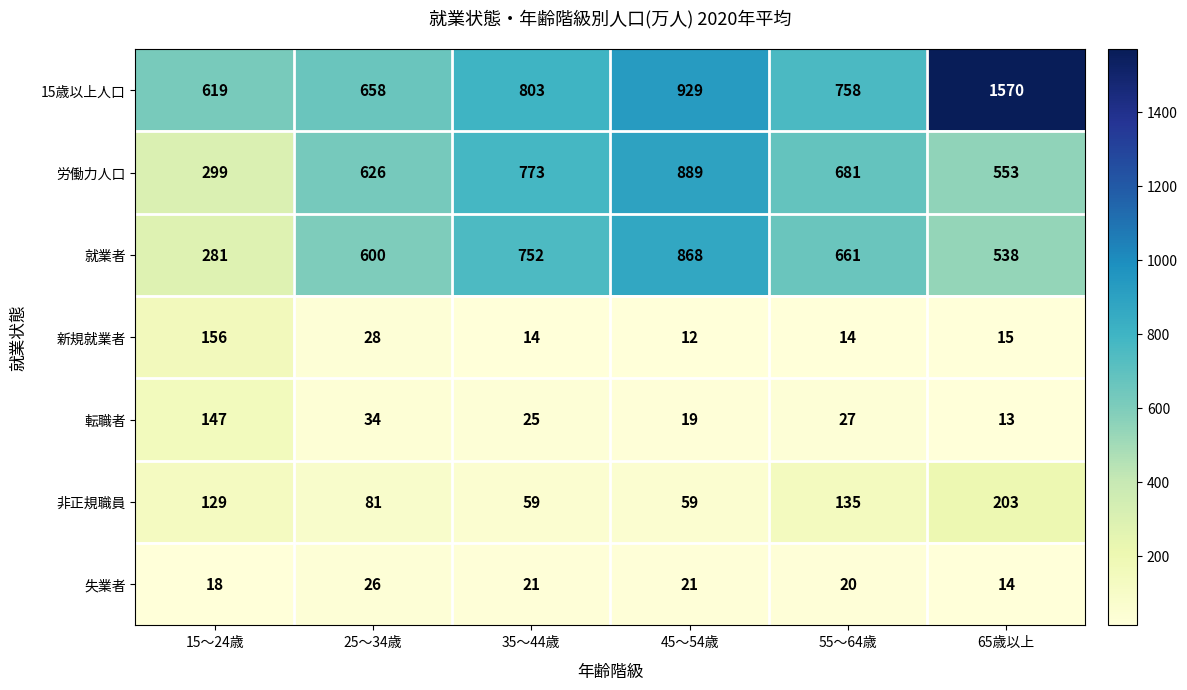

What is the difference between the highest and lowest values at 55～64歳?

744